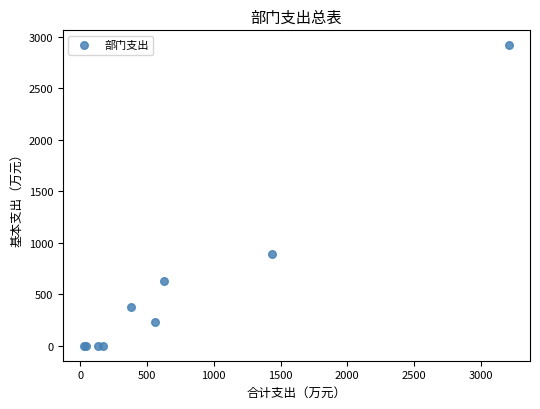

What Y value in the scatter plot is closest to 1457?

886.0